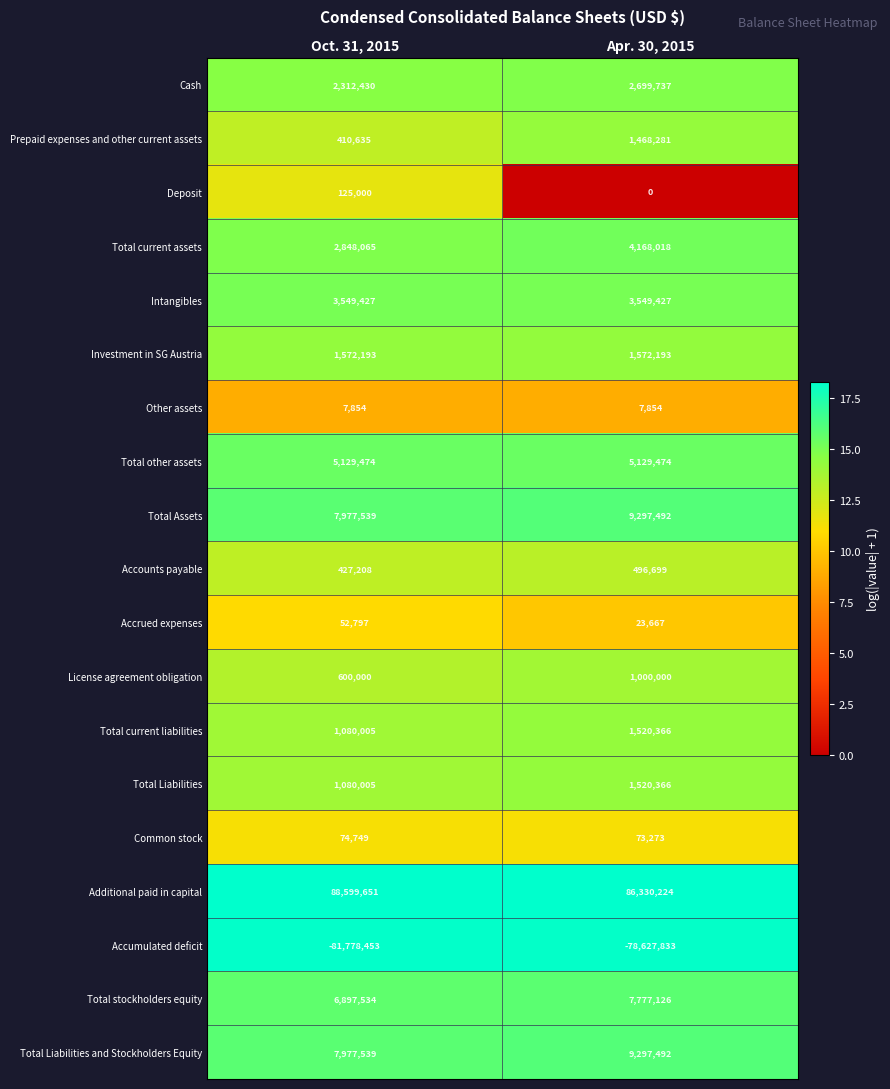

What is the sum of all License agreement obligation values?

1600000